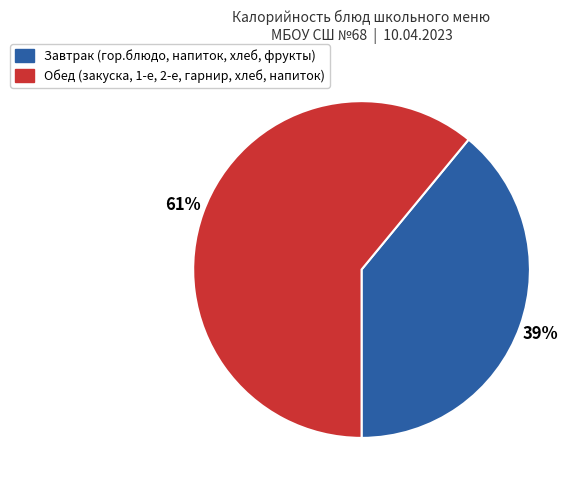

To the nearest percent, what is the difference between the largest and smallest slice percentages?

22%